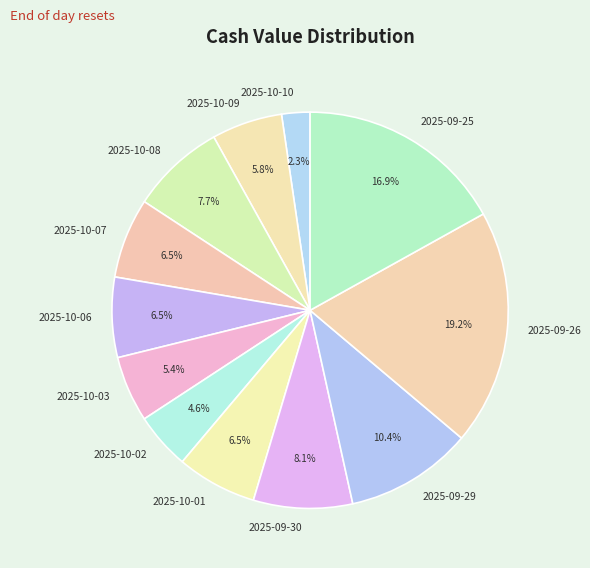

Between 2025-10-10 and 2025-09-30, which is larger?

2025-09-30